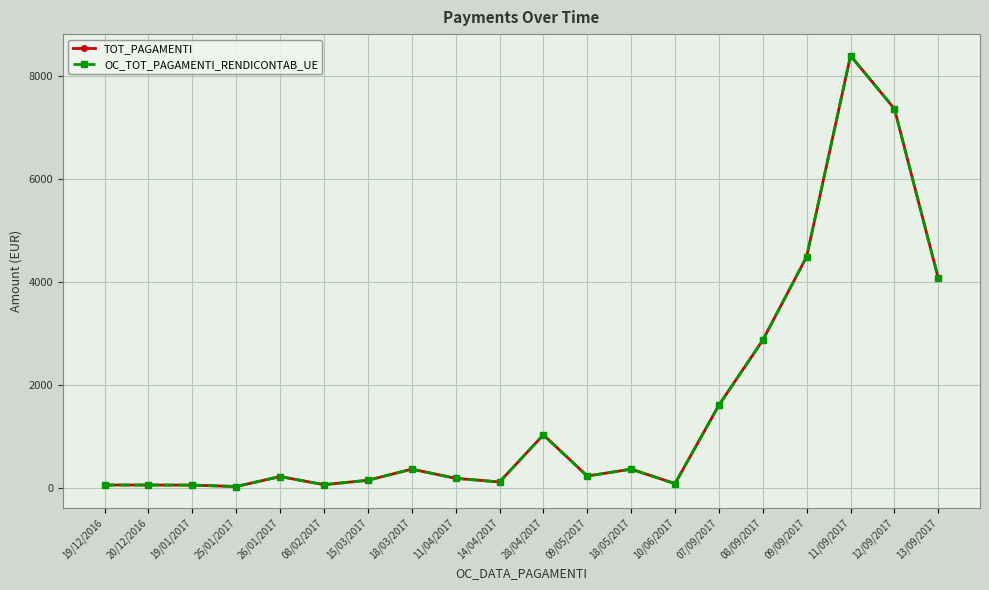

Reading right to left, transcribe all the data shown in this chart.

TOT_PAGAMENTI: 4065.0	7357.3	8389.0	4486.8	2864.4	1603.0	79.2	360.0	225.8	1026.2	110.9	182.0	360.0	144.0	58.5	216.0	22.9	50.0	52.0	52.0
OC_TOT_PAGAMENTI_RENDICONTAB_UE: 4065.0	7357.3	8389.0	4486.8	2864.4	1603.0	79.2	360.0	225.8	1026.2	110.9	182.0	360.0	144.0	58.5	216.0	22.9	50.0	52.0	52.0